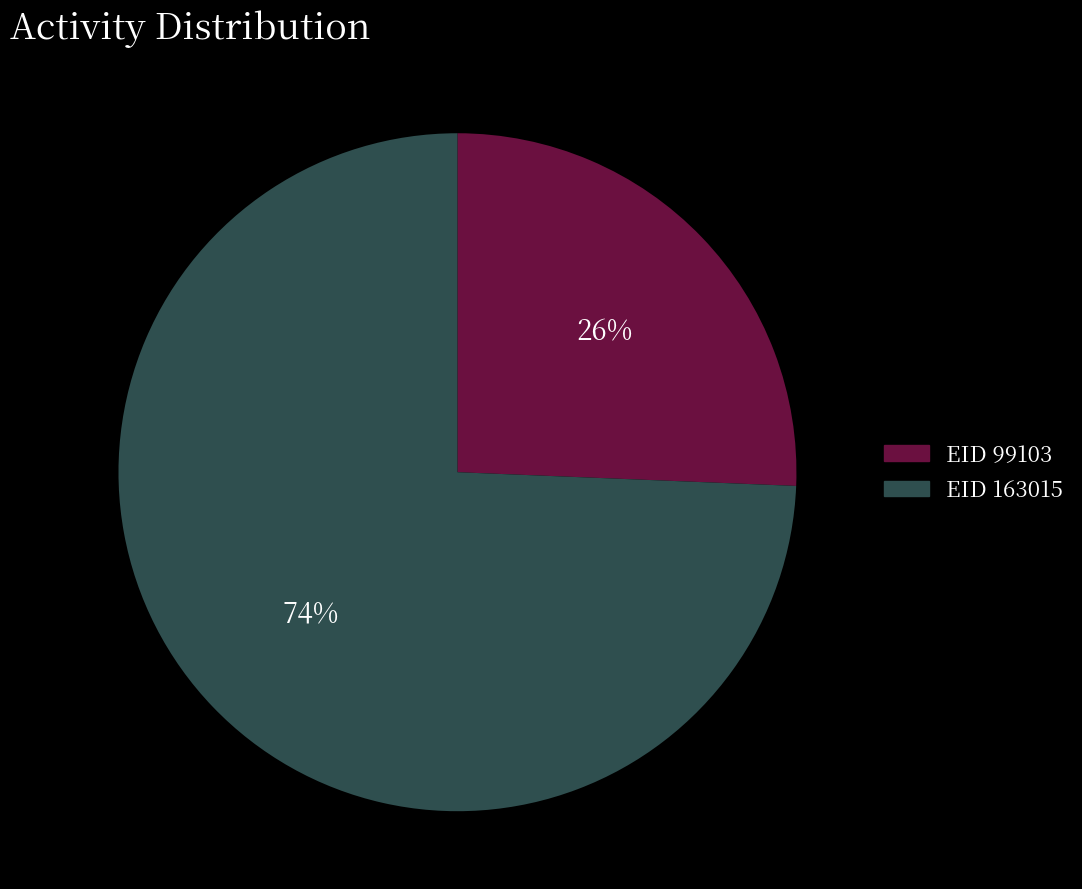

To the nearest percent, what percentage of the pie is EID 99103?

26%